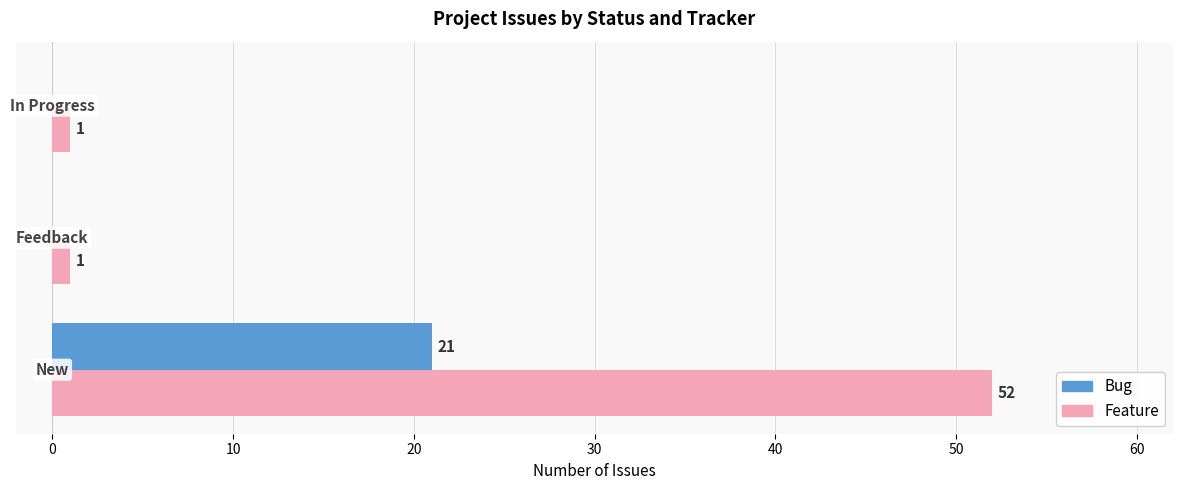

What is the highest value of the Bug series?

21